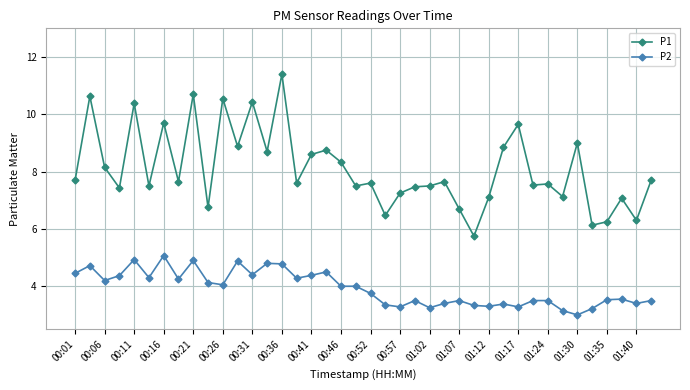

List the series in order of their peak value, lowest first.

P2, P1